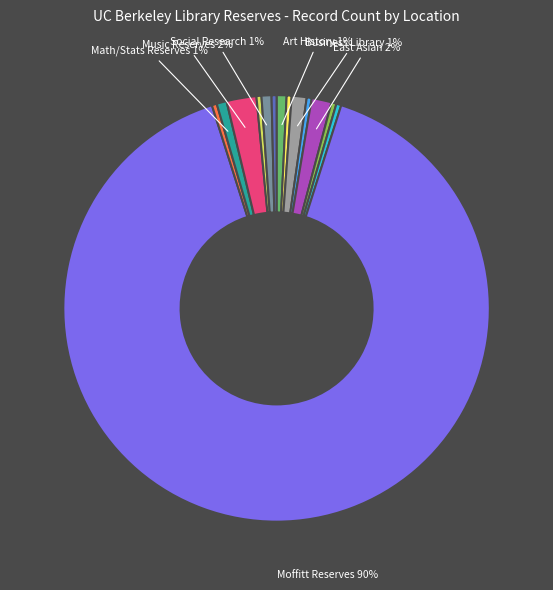

To the nearest percent, what is the average slice percentage?

7%